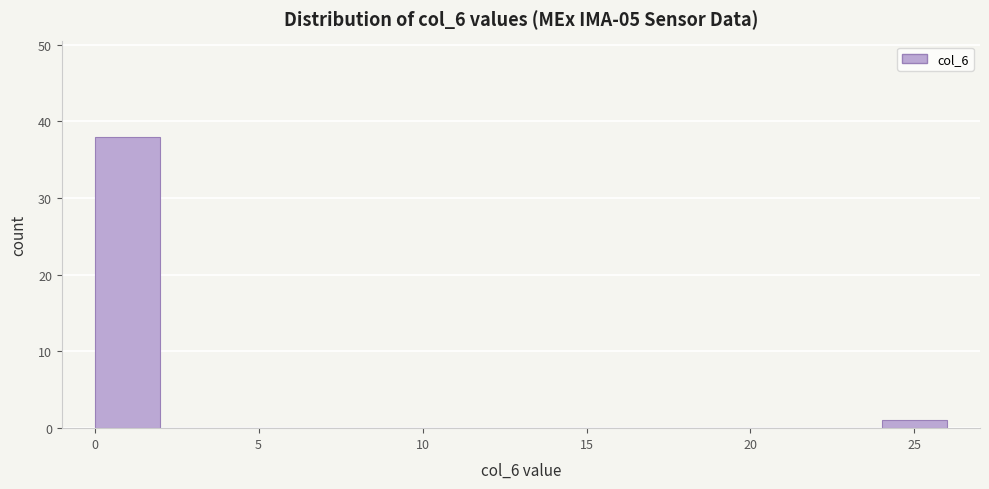

Reading left to right, transcribe this chart: for each bar, give the range it covers on the x-axis and its height. The values are not printed on the chart, so give them approximately, as read against the axis.

0 to 2: 38
2 to 4: 0
4 to 6: 0
6 to 8: 0
8 to 10: 0
10 to 12: 0
12 to 14: 0
14 to 16: 0
16 to 18: 0
18 to 20: 0
20 to 22: 0
22 to 24: 0
24 to 26: 1